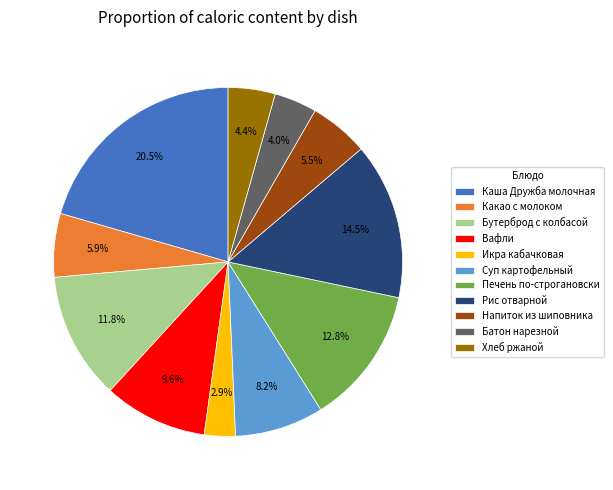

Which category has the biggest portion of the pie?

Каша Дружба молочная